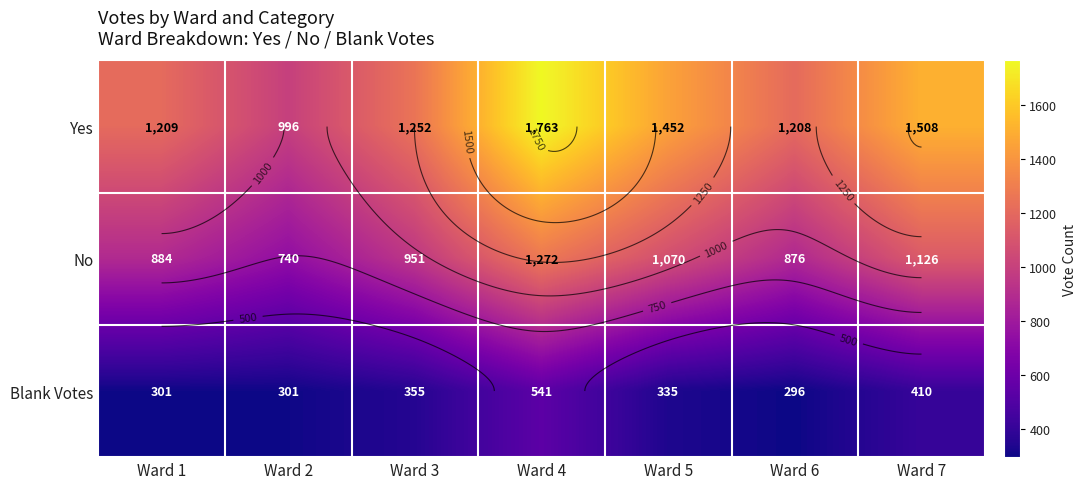

The Blank Votes series shows 504 at Ward 2. True or false?

False